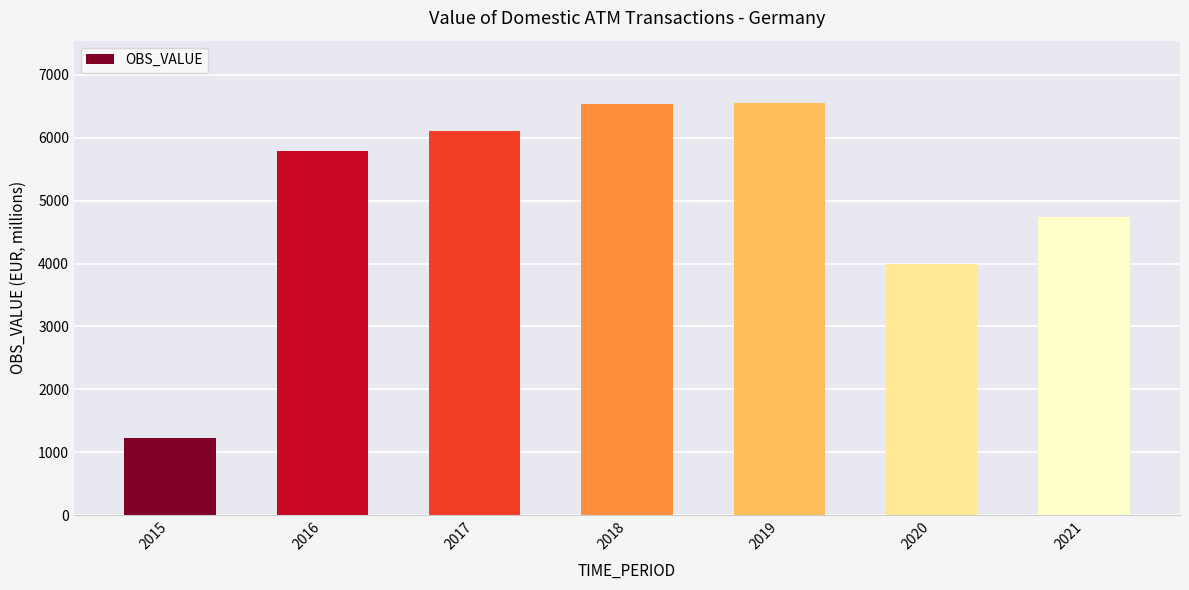

How many data points does each series have?

7